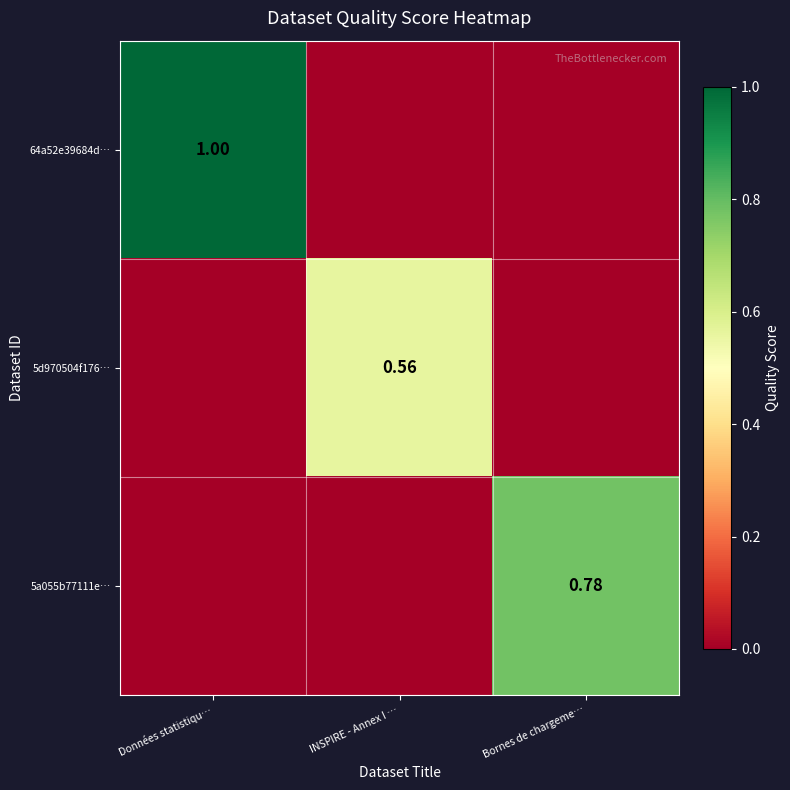

What is the spread (max minus min) of values at Bornes de chargeme…?

0.8